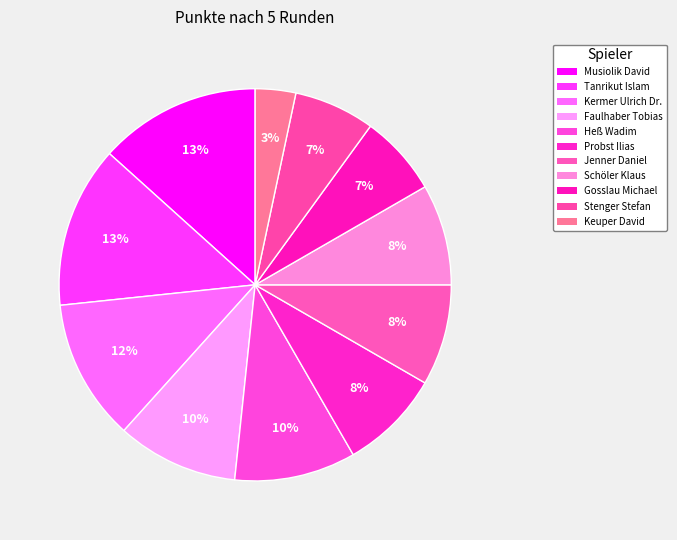

To the nearest percent, what portion does Stenger Stefan represent?

7%